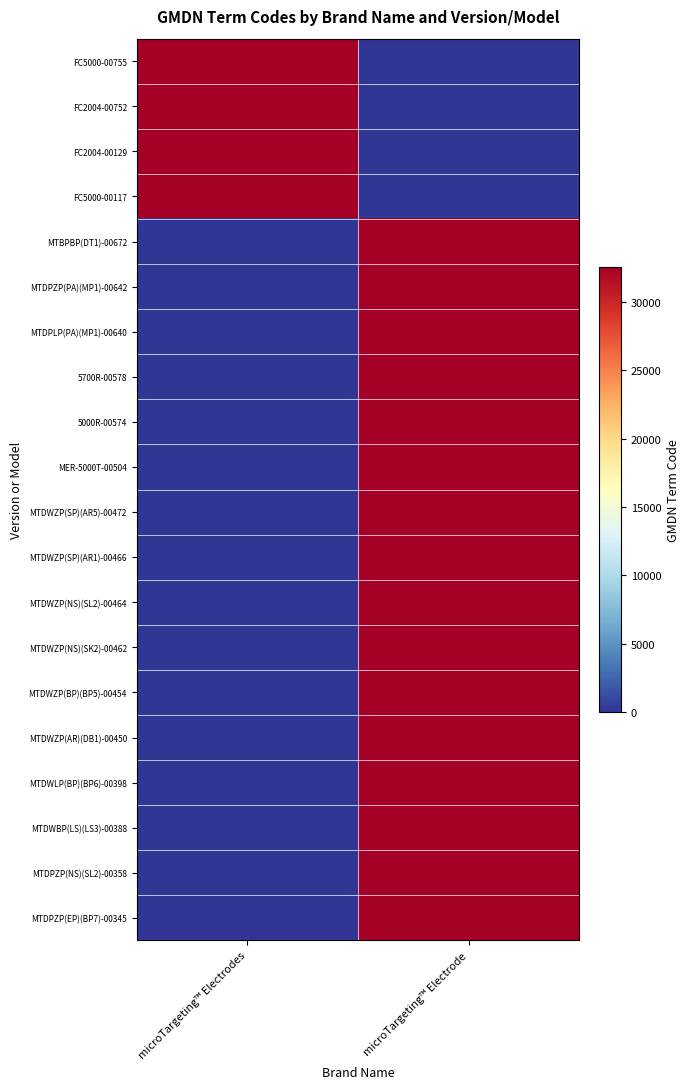

Reading left to right, transcribe all the data shown in this chart.

FC5000-00755: microTargeting™ Electrodes=32556	microTargeting™ Electrode=0
FC2004-00752: microTargeting™ Electrodes=32556	microTargeting™ Electrode=0
FC2004-00129: microTargeting™ Electrodes=32556	microTargeting™ Electrode=0
FC5000-00117: microTargeting™ Electrodes=32556	microTargeting™ Electrode=0
MTBPBP(DT1)-00672: microTargeting™ Electrodes=0	microTargeting™ Electrode=32556
MTDPZP(PA)(MP1)-00642: microTargeting™ Electrodes=0	microTargeting™ Electrode=32556
MTDPLP(PA)(MP1)-00640: microTargeting™ Electrodes=0	microTargeting™ Electrode=32556
5700R-00578: microTargeting™ Electrodes=0	microTargeting™ Electrode=32556
5000R-00574: microTargeting™ Electrodes=0	microTargeting™ Electrode=32556
MER-5000T-00504: microTargeting™ Electrodes=0	microTargeting™ Electrode=32556
MTDWZP(SP)(AR5)-00472: microTargeting™ Electrodes=0	microTargeting™ Electrode=32556
MTDWZP(SP)(AR1)-00466: microTargeting™ Electrodes=0	microTargeting™ Electrode=32556
MTDWZP(NS)(SL2)-00464: microTargeting™ Electrodes=0	microTargeting™ Electrode=32556
MTDWZP(NS)(SK2)-00462: microTargeting™ Electrodes=0	microTargeting™ Electrode=32556
MTDWZP(BP)(BP5)-00454: microTargeting™ Electrodes=0	microTargeting™ Electrode=32556
MTDWZP(AR)(DB1)-00450: microTargeting™ Electrodes=0	microTargeting™ Electrode=32556
MTDWLP(BP)(BP6)-00398: microTargeting™ Electrodes=0	microTargeting™ Electrode=32556
MTDWBP(LS)(LS3)-00388: microTargeting™ Electrodes=0	microTargeting™ Electrode=32556
MTDPZP(NS)(SL2)-00358: microTargeting™ Electrodes=0	microTargeting™ Electrode=32556
MTDPZP(EP)(BP7)-00345: microTargeting™ Electrodes=0	microTargeting™ Electrode=32556